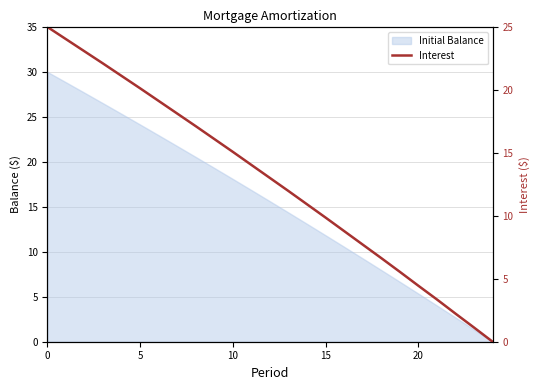

What is the label of the 17th point from the right?

8